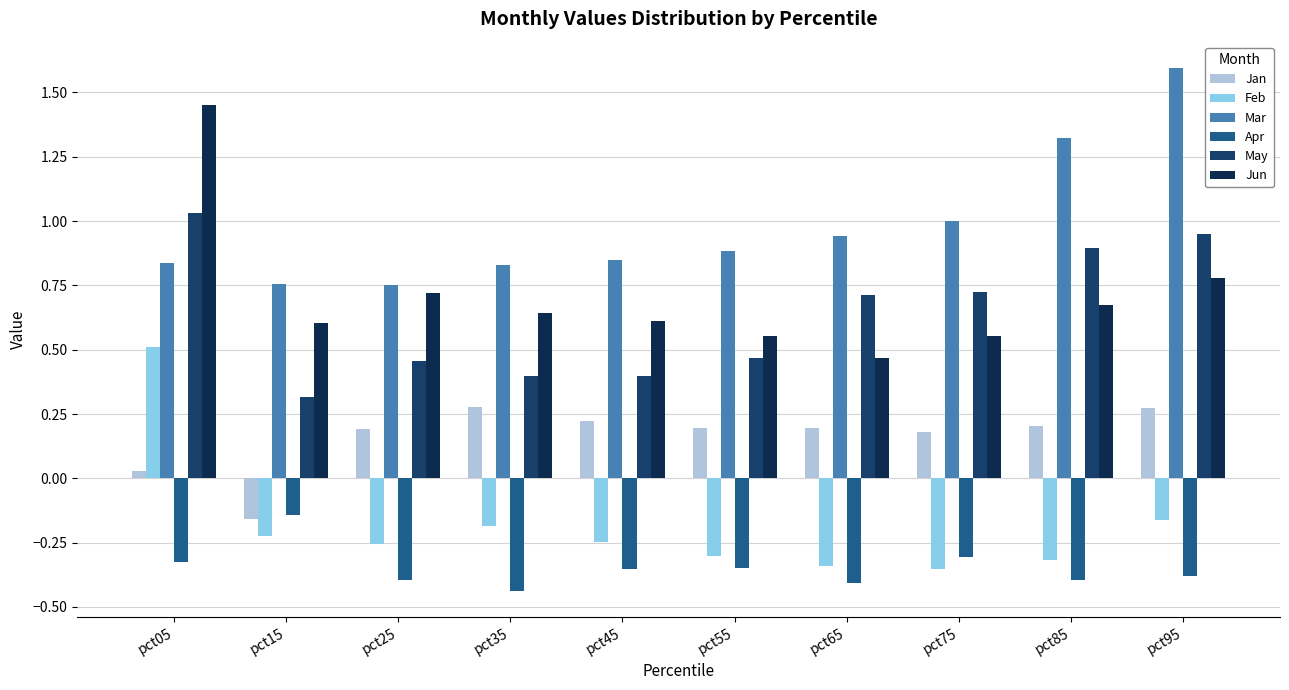

How many categories are shown in the chart?

10